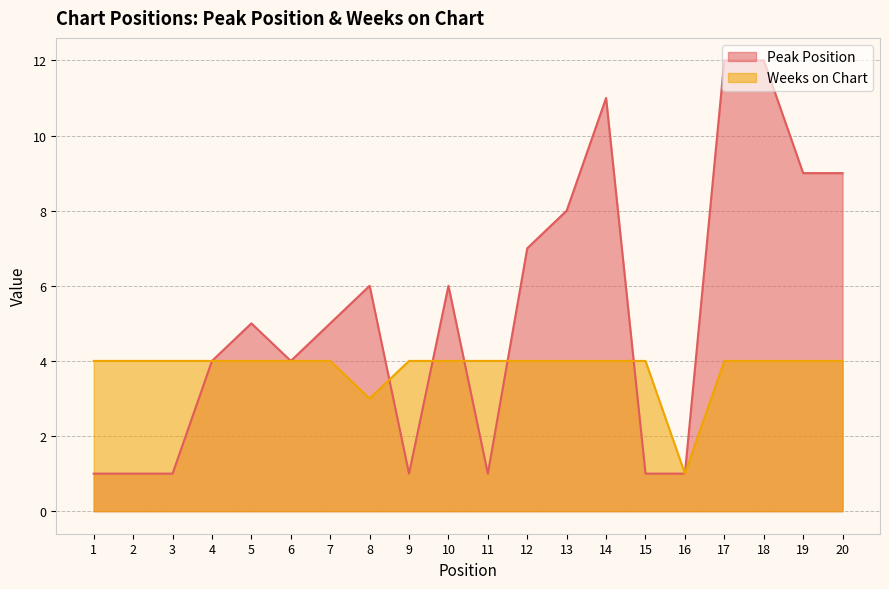

After their last crossing, which series has the higher values: Weeks on Chart or Peak Position?

Weeks on Chart